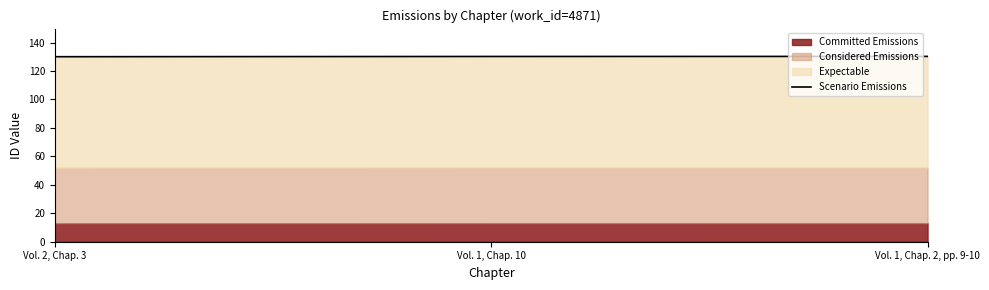

Between Vol. 1, Chap. 10 and Vol. 2, Chap. 3, which is larger?

Vol. 1, Chap. 10